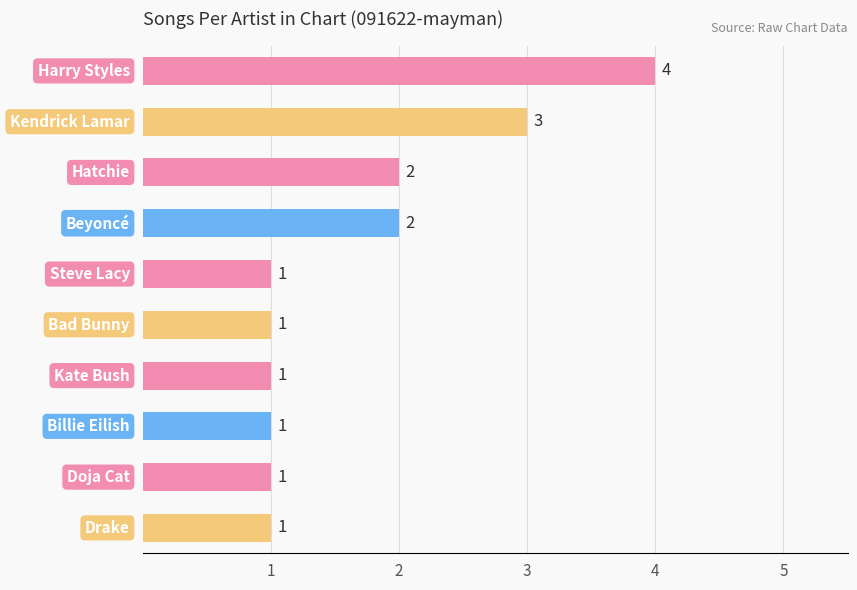

What is the difference between the second highest and second lowest values?

2